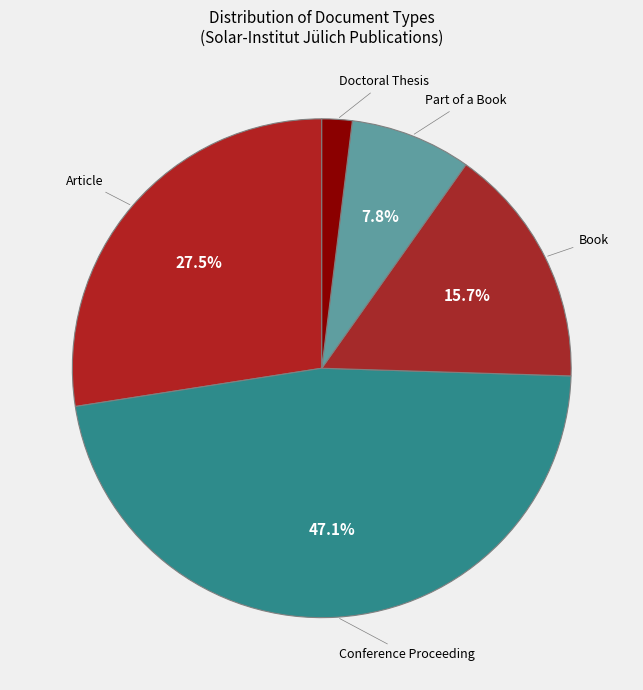

Which slice is the largest?

Conference Proceeding